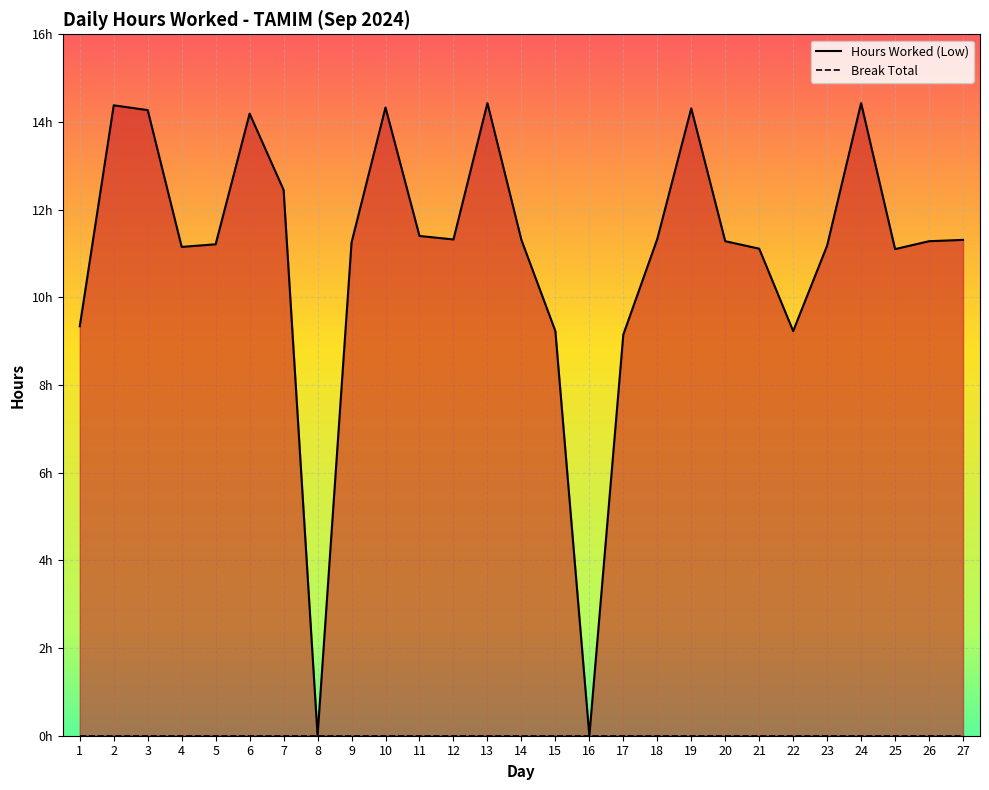

Reading left to right, what are all the values shown in this chart?

1=9.3	2=14.4	3=14.3	4=11.2	5=11.2	6=14.2	7=12.4	8=0.0	9=11.2	10=14.3	11=11.4	12=11.3	13=14.4	14=11.3	15=9.2	16=0.0	17=9.2	18=11.3	19=14.3	20=11.3	21=11.1	22=9.2	23=11.2	24=14.4	25=11.1	26=11.3	27=11.3